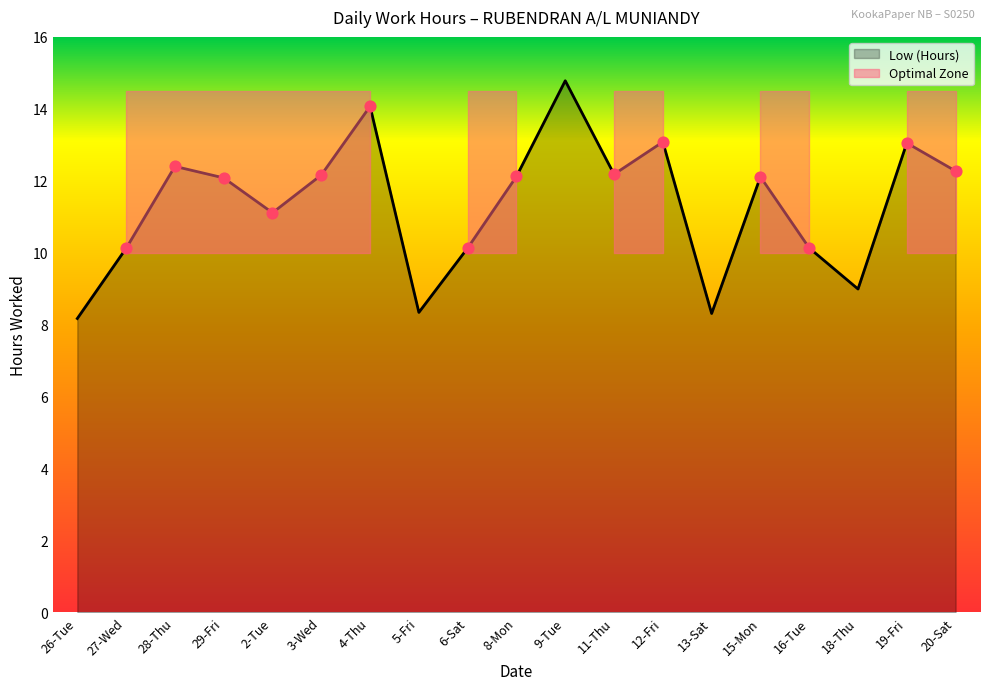

What is the change in value from 15-Mon to 20-Sat?

+0.2